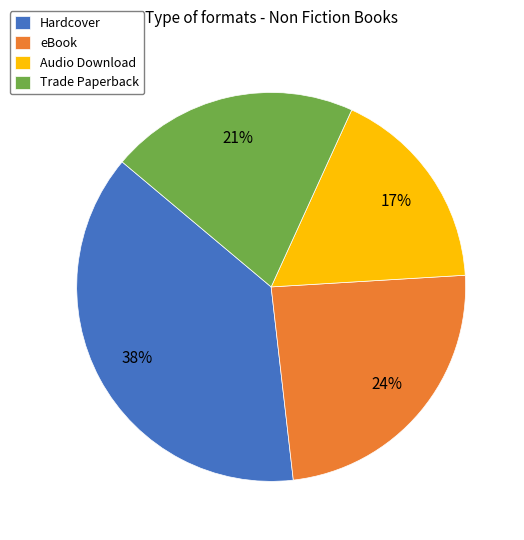

The Audio Download slice represents 8% of the pie. True or false?

False